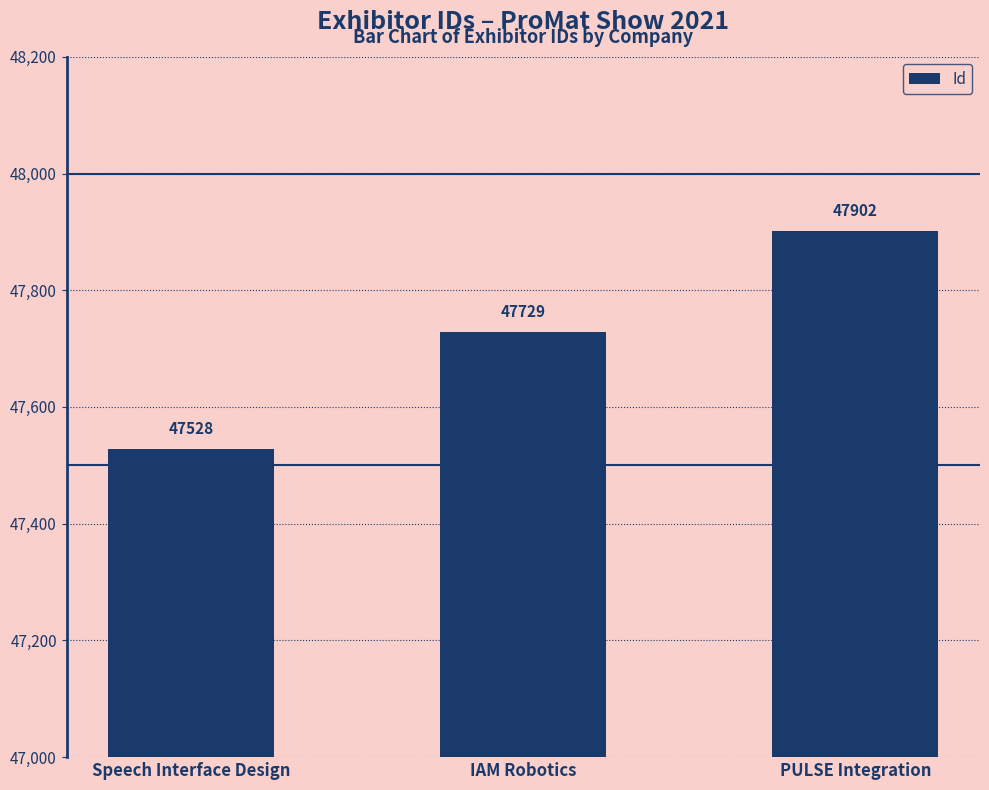

What is the ratio of the value at PULSE Integration to the value at IAM Robotics?

1.0